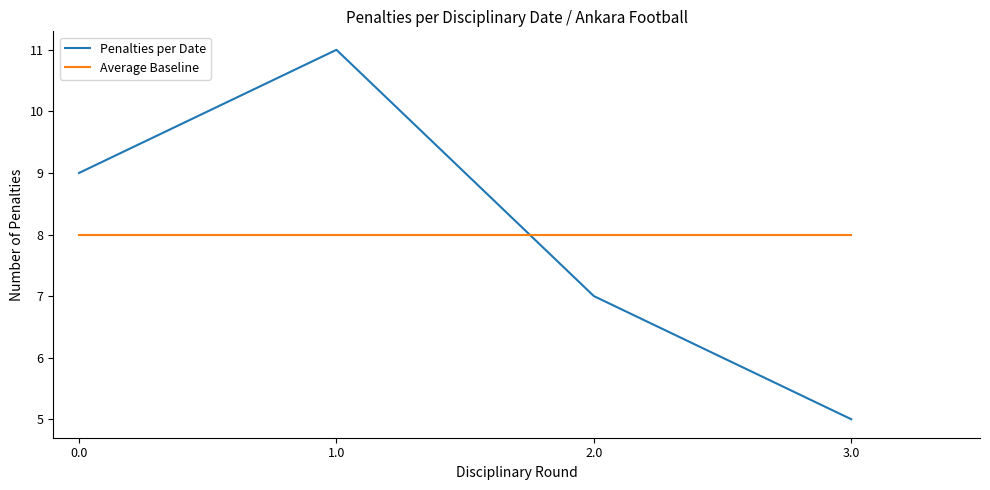

What position from the left is 0.0?

1